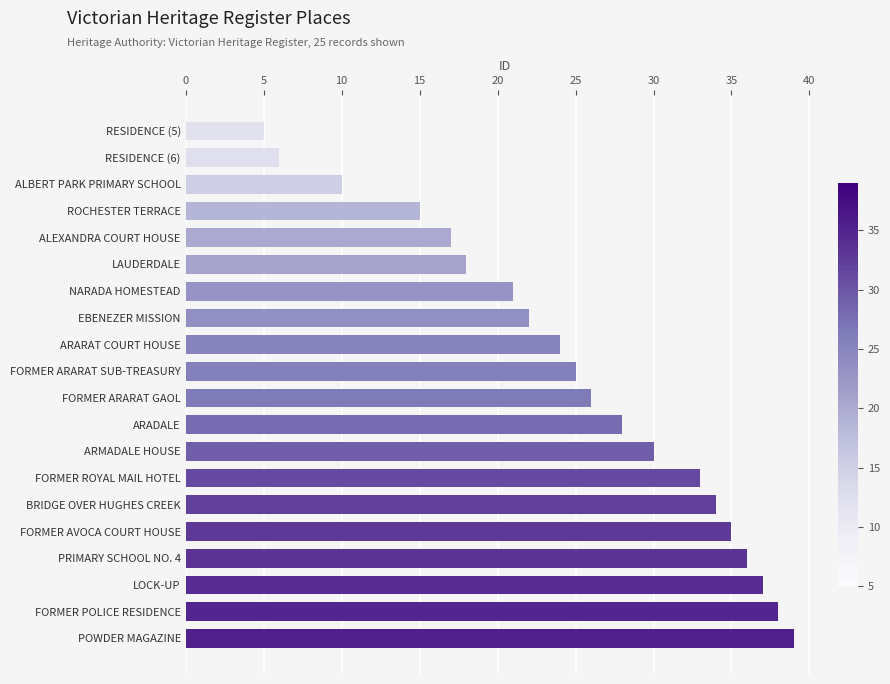

What is the sum of all values?

499